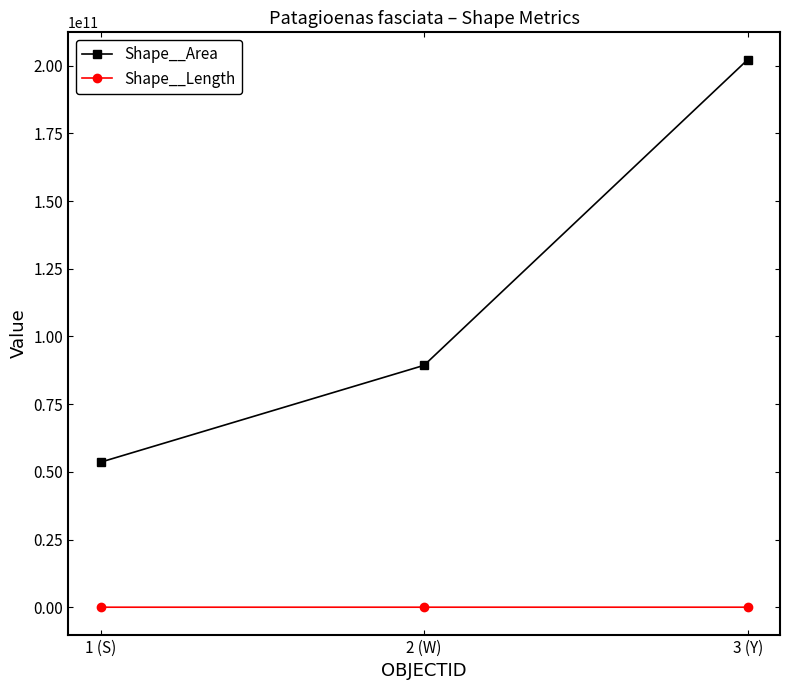

At which category is the sum across all series the highest?

3 (Y)